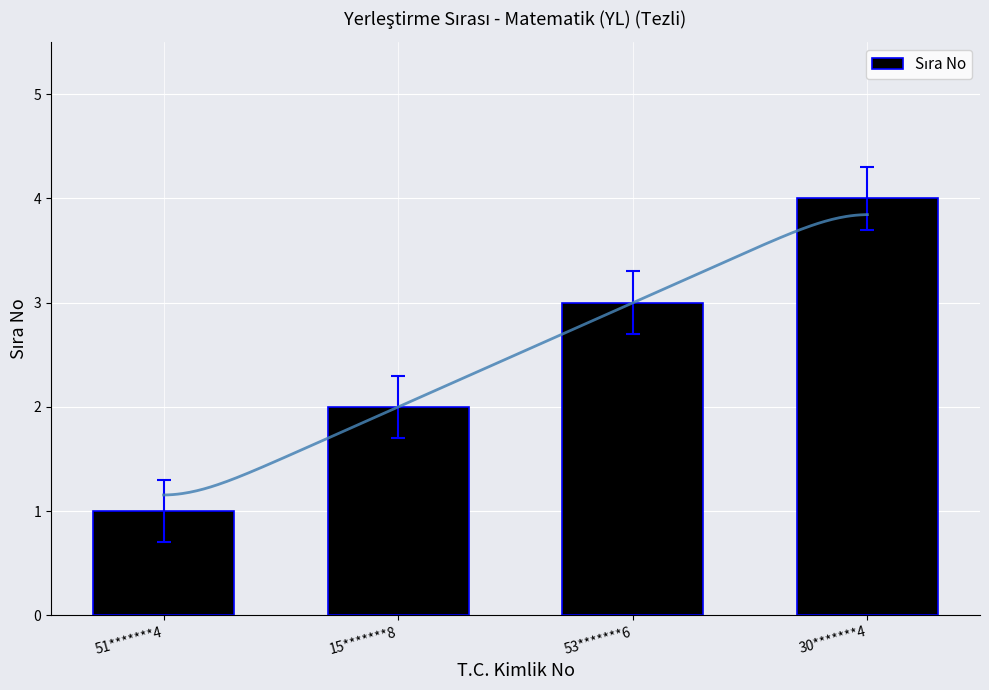

What is the greatest value displayed?

4